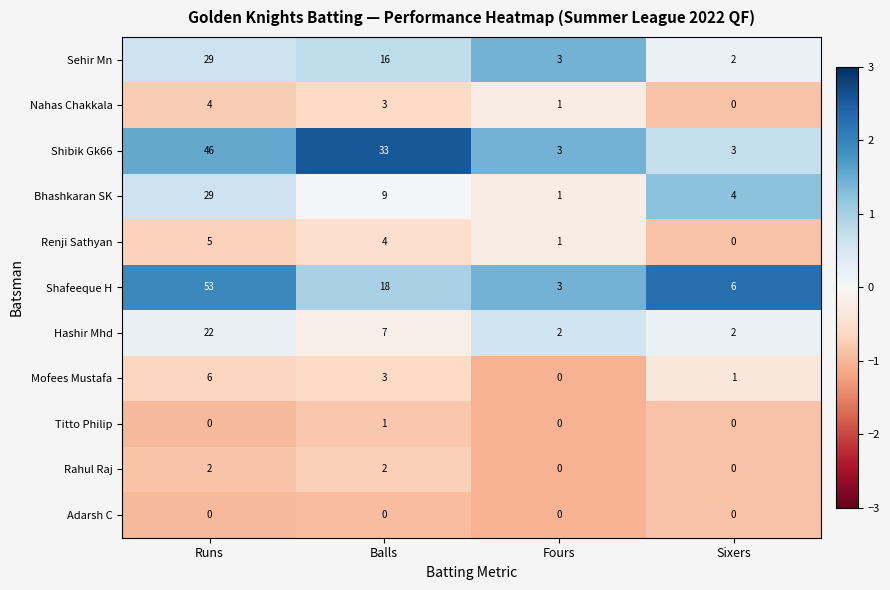

Count the number of data series in this chart.

11